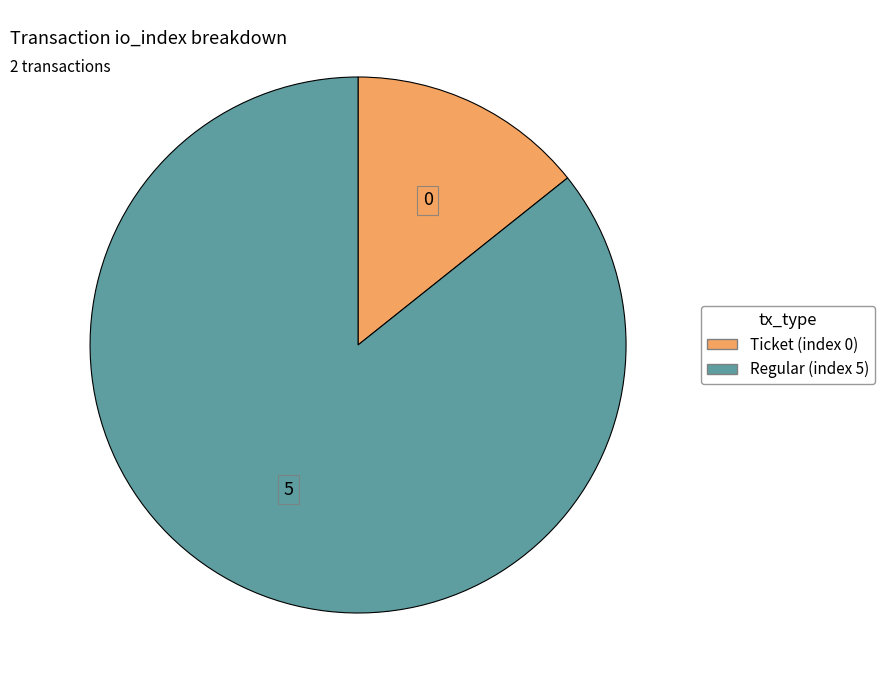

The Regular (index 5) slice represents 86% of the pie. True or false?

True